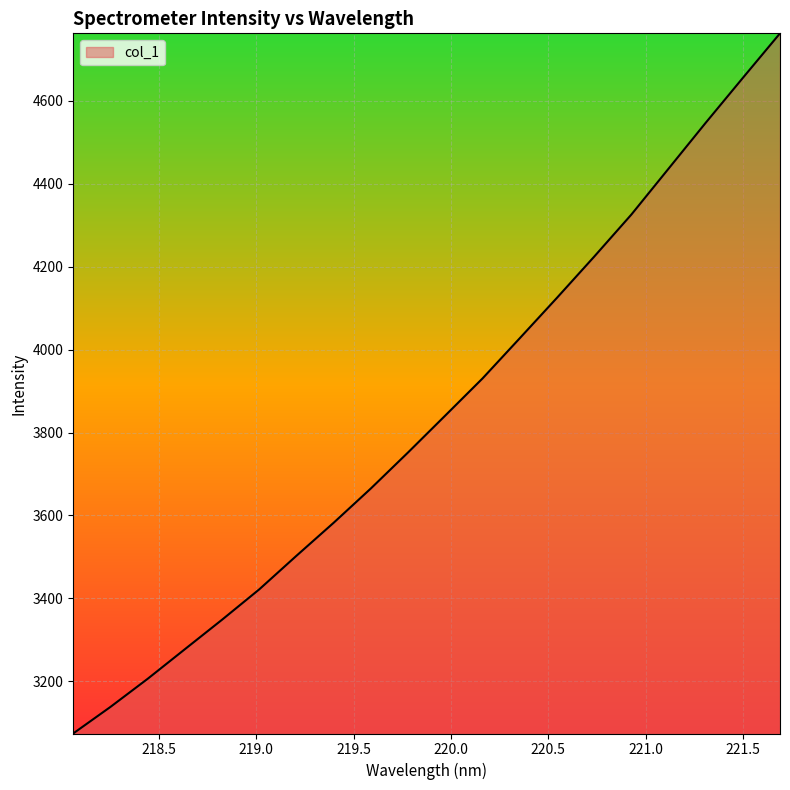

What is the minimum value shown in the chart?

3074.1